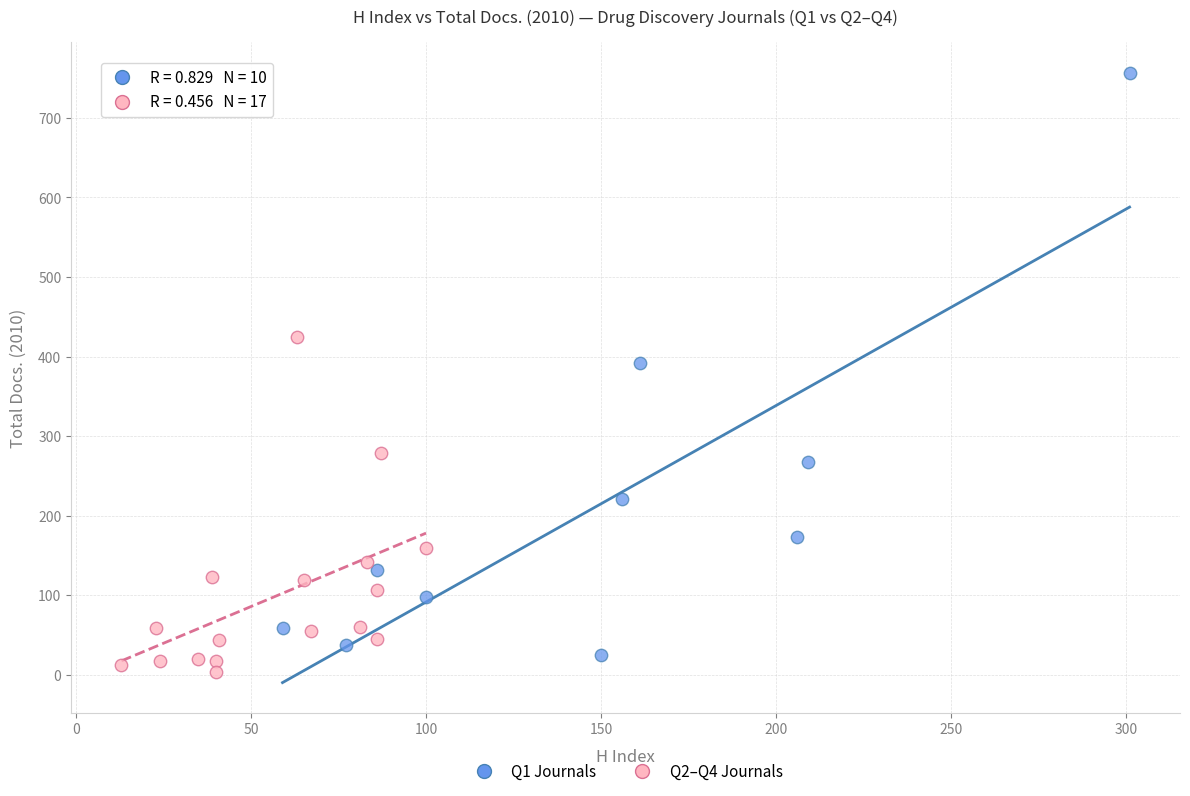

Which series reaches the maximum Y coordinate?

Q1 Journals